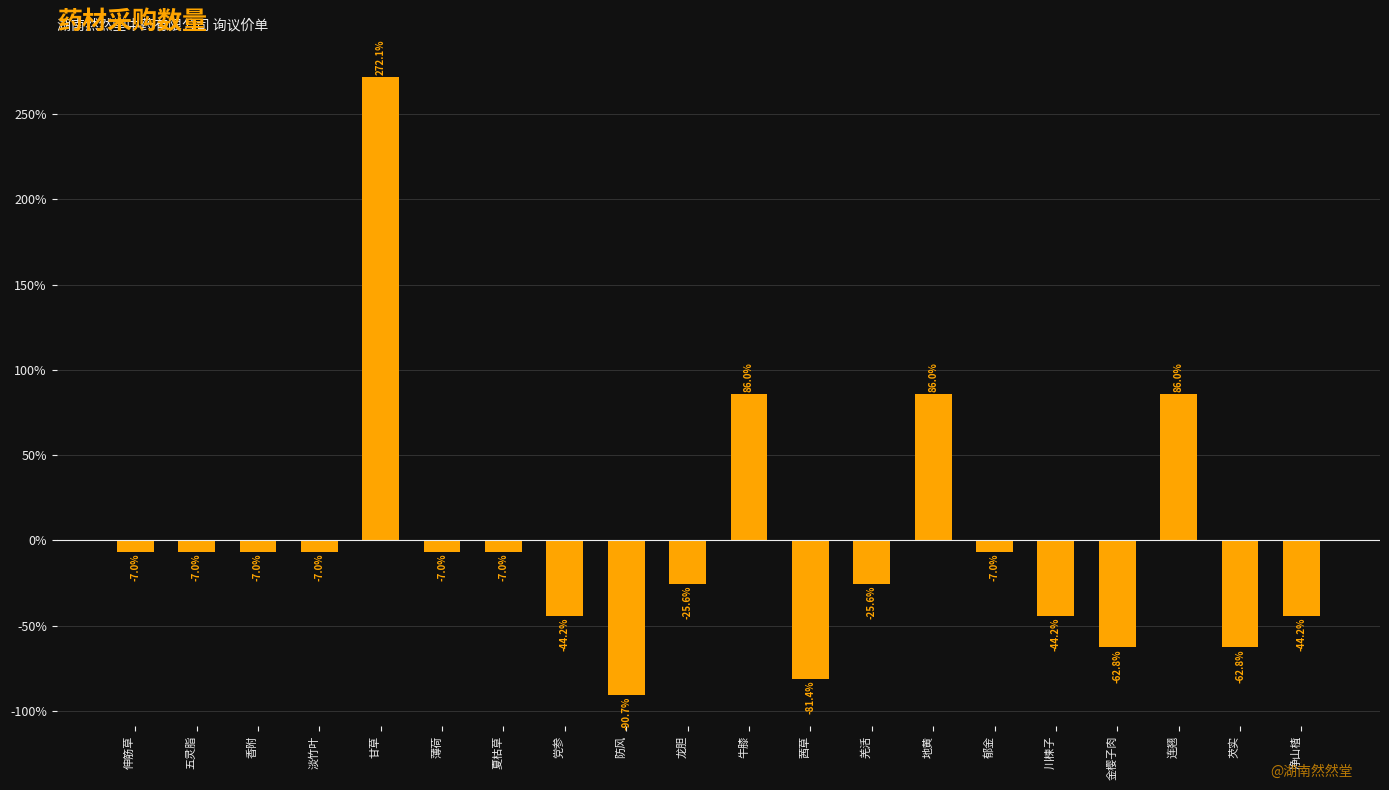

Which category has the highest value across all series?

甘草